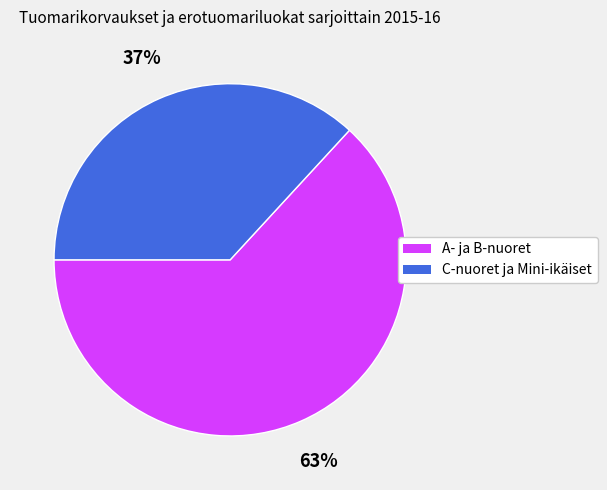

To the nearest percent, what is the average slice percentage?

50%